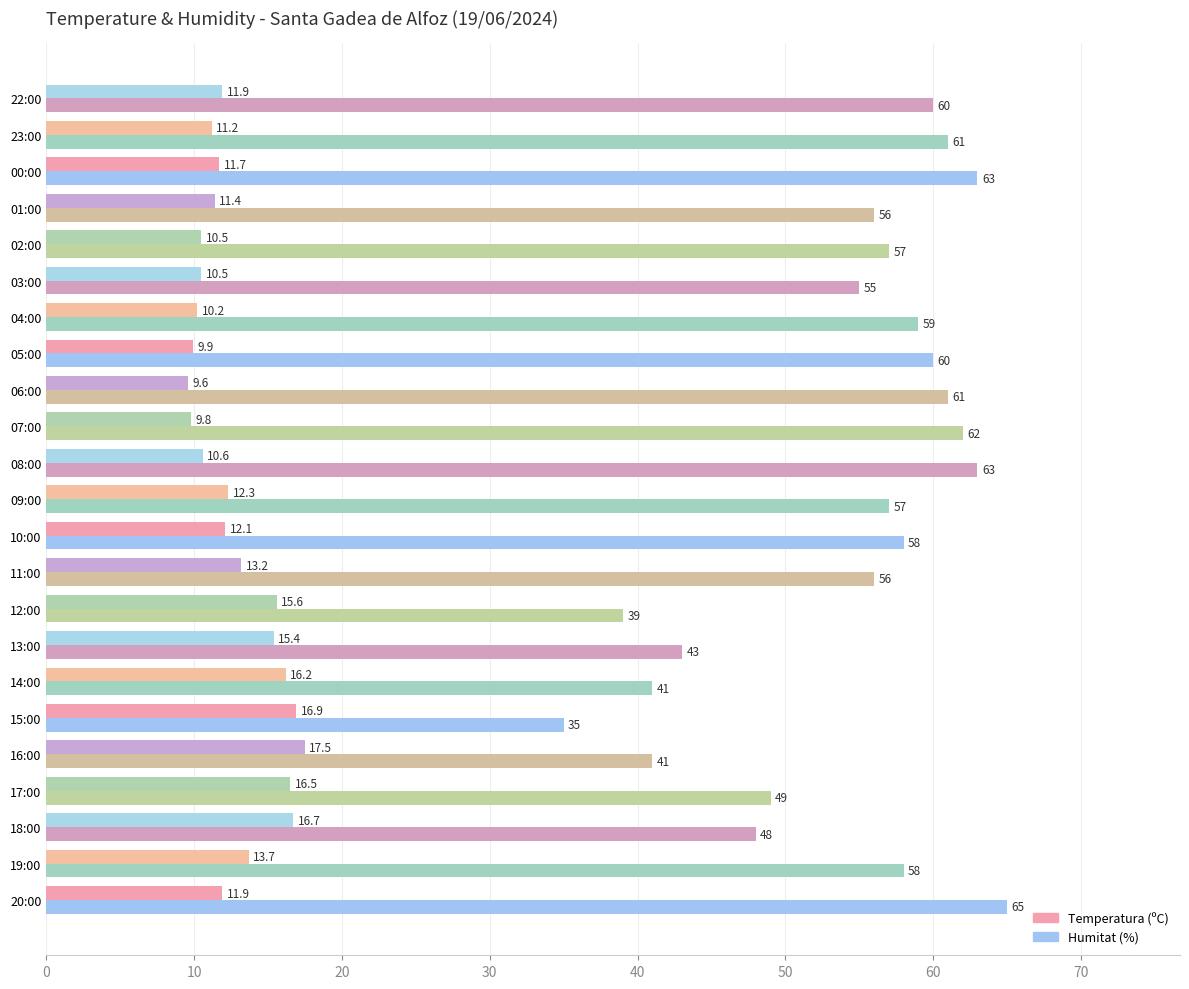

What is the difference between the maximum and second lowest values in the Humitat (%) series?

26.0